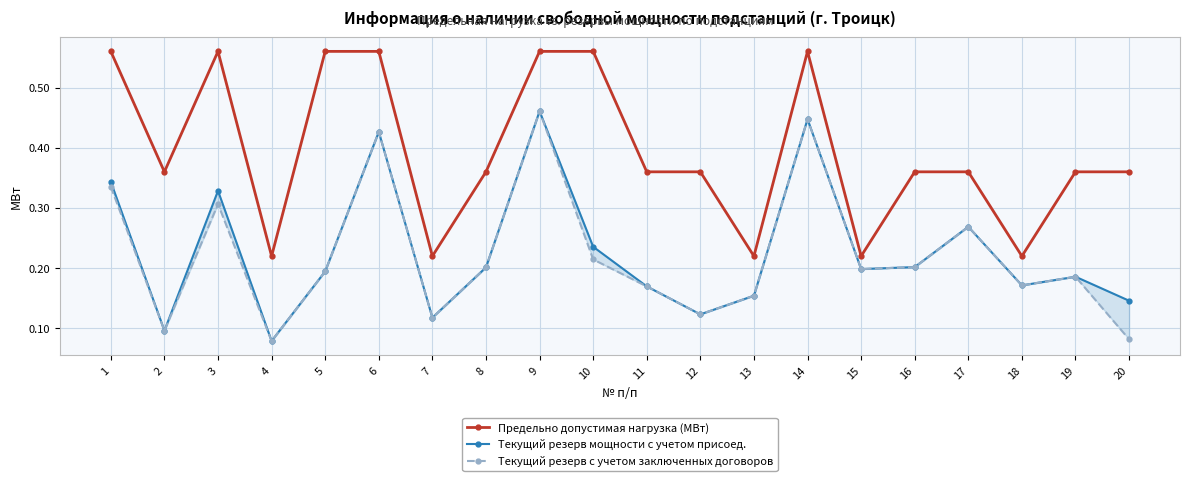

What is the highest value of the Предельно допустимая нагрузка (МВт) series?

0.6